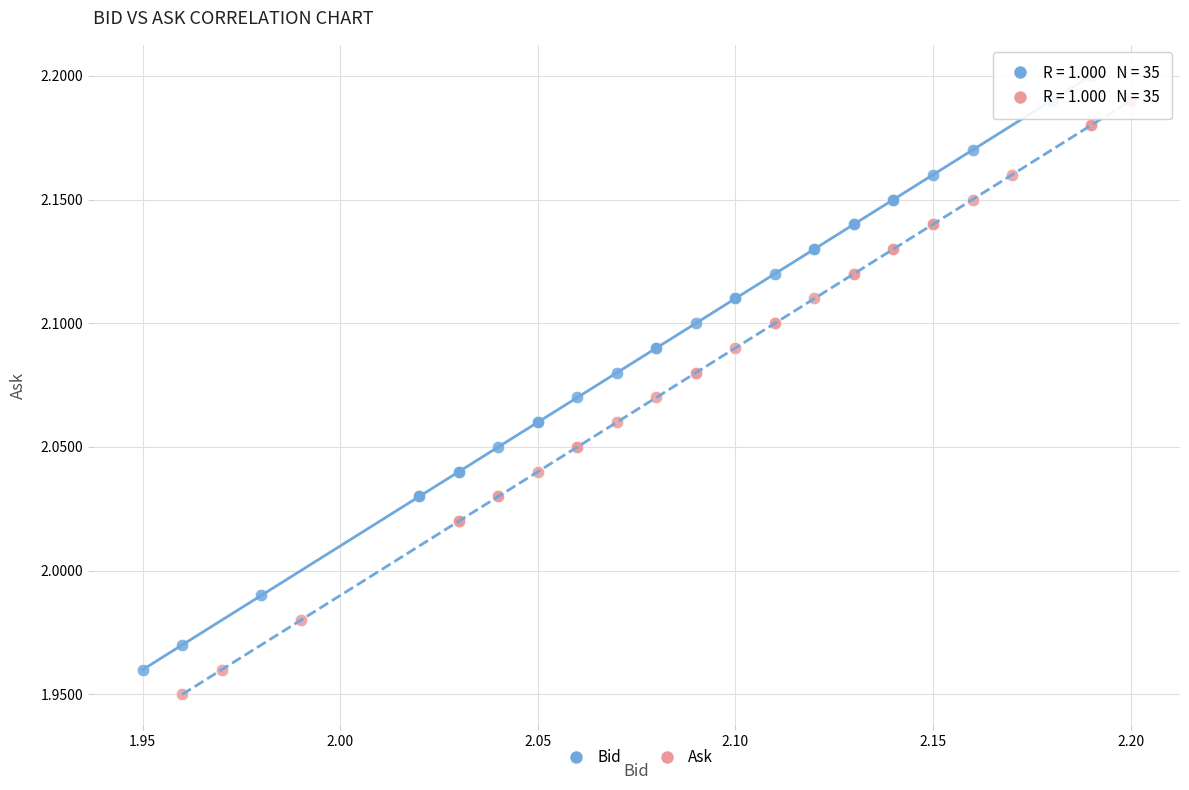

Which series contains the lowest Y value?

Ask